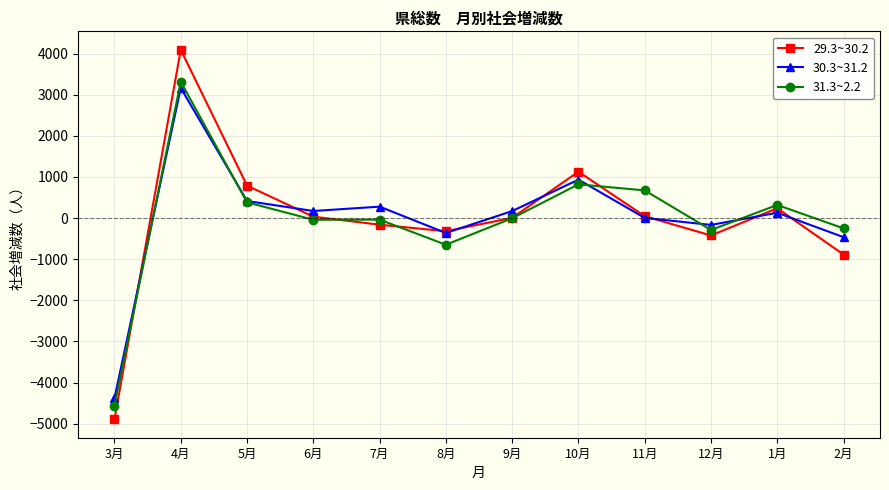

The value of 30.3~31.2 at 2月 is -465. True or false?

True